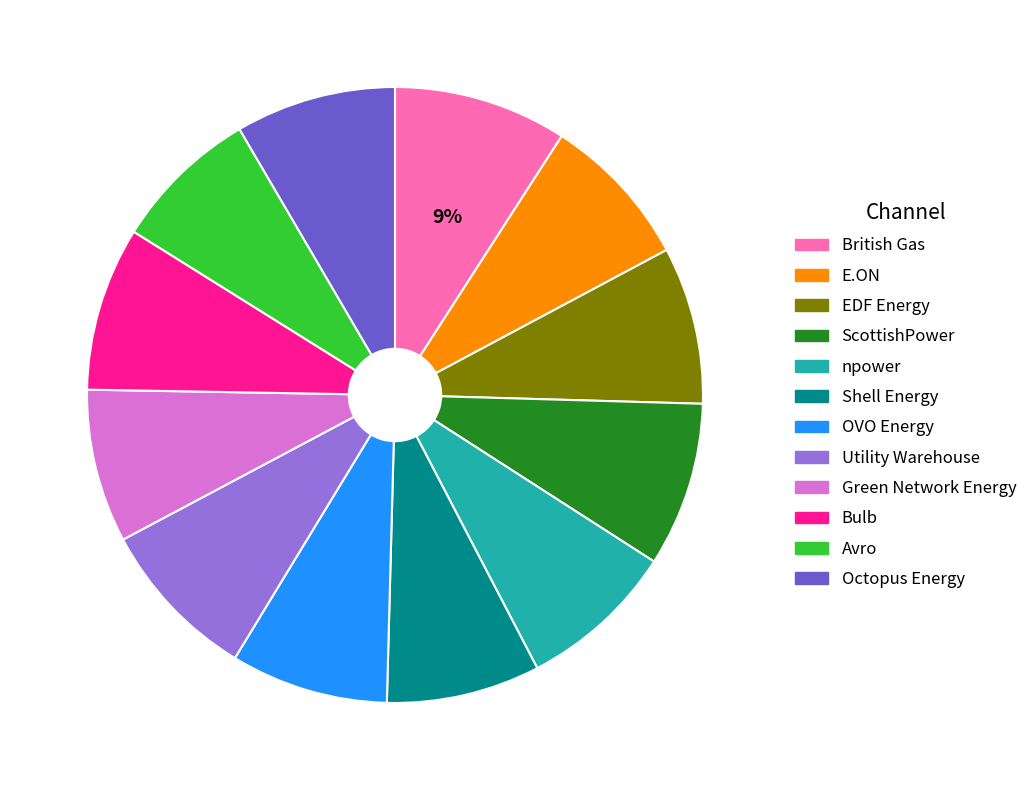

Does Utility Warehouse account for over 50% of the chart?

No